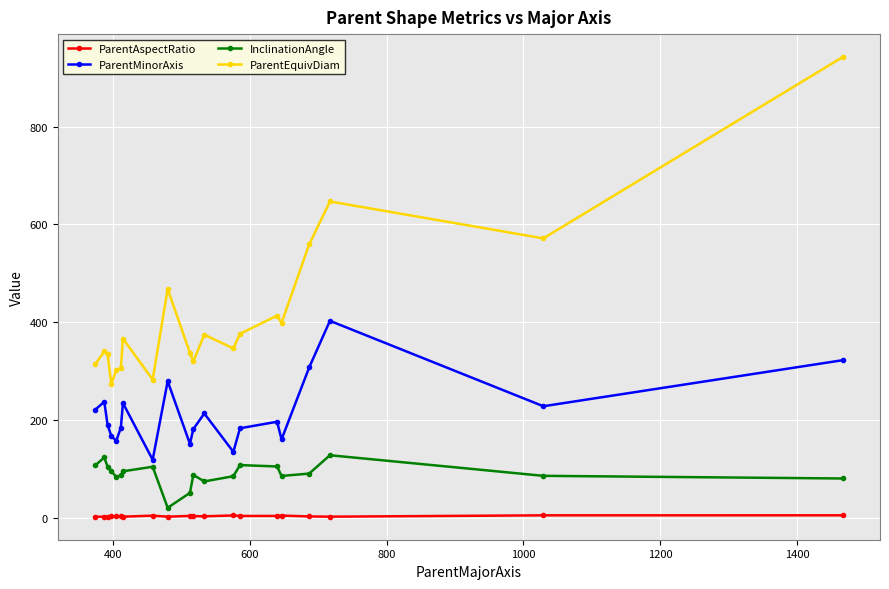

What is the sum of all InclinationAngle values?

1791.4